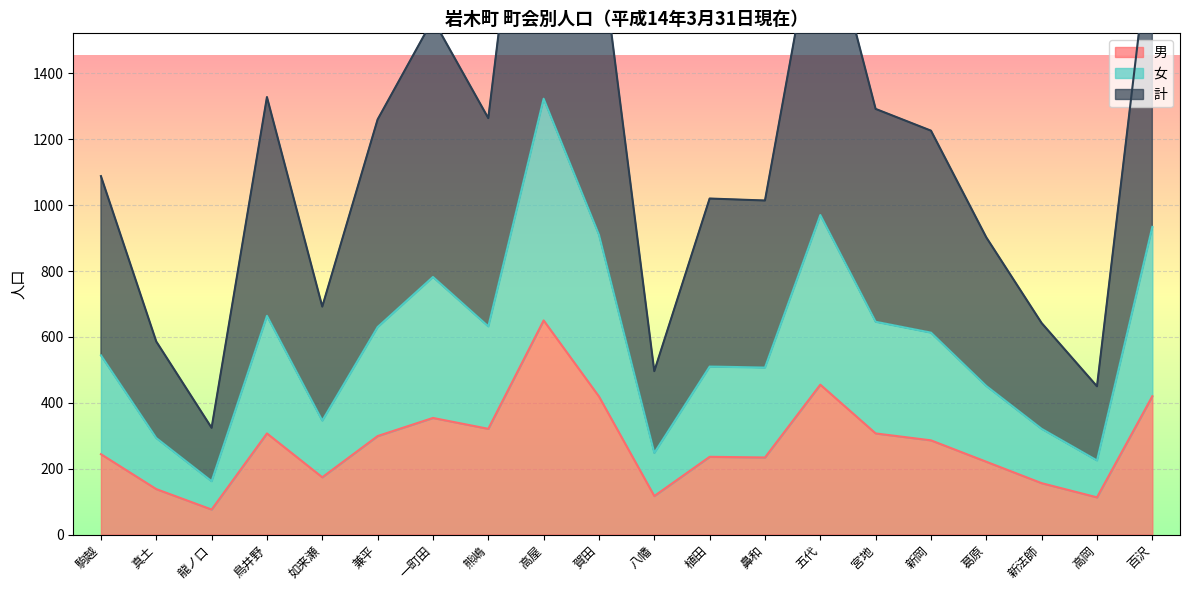

What is the value of the 計 point at the 18th from the left?

642